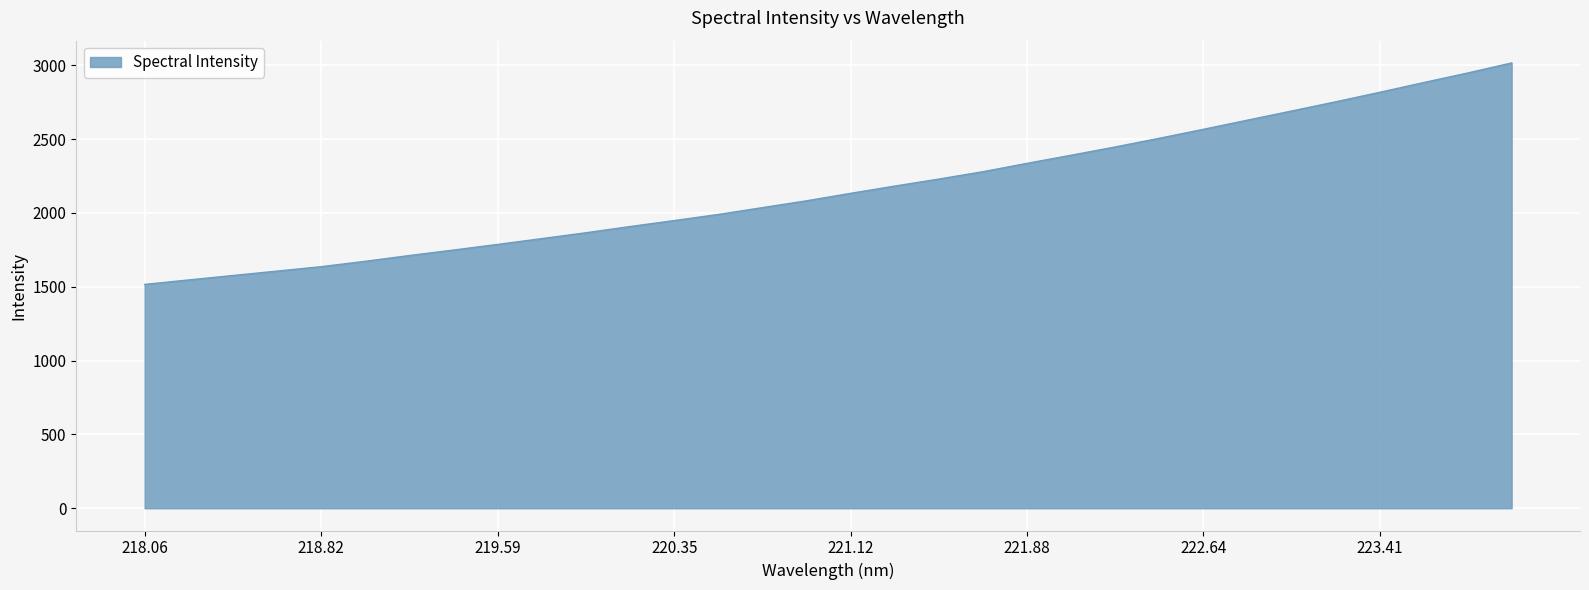

Does the chart display data point markers on the line(s)?

No